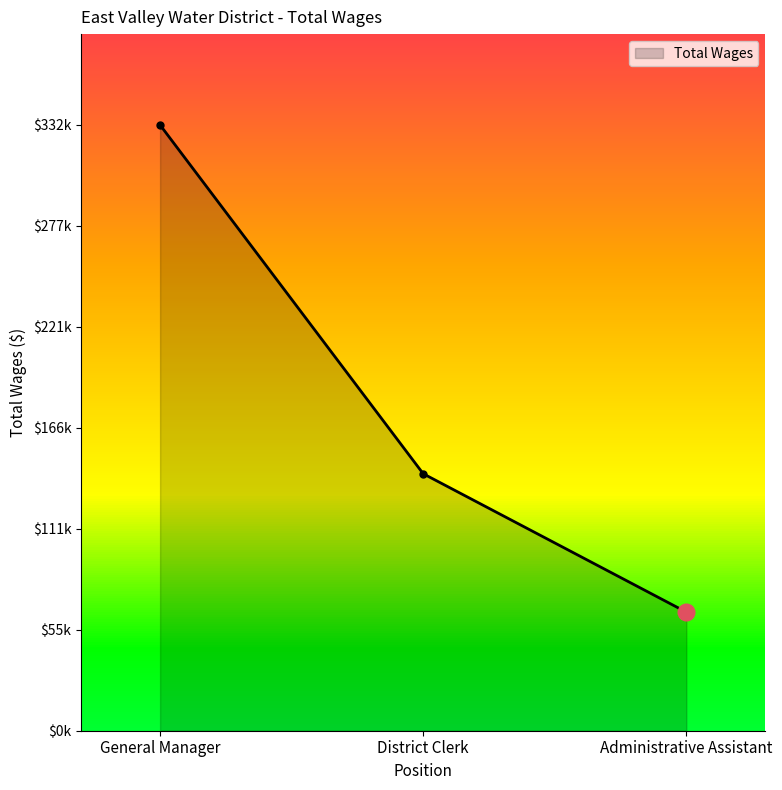

What is the ratio of the value at Administrative Assistant to the value at District Clerk?

0.5